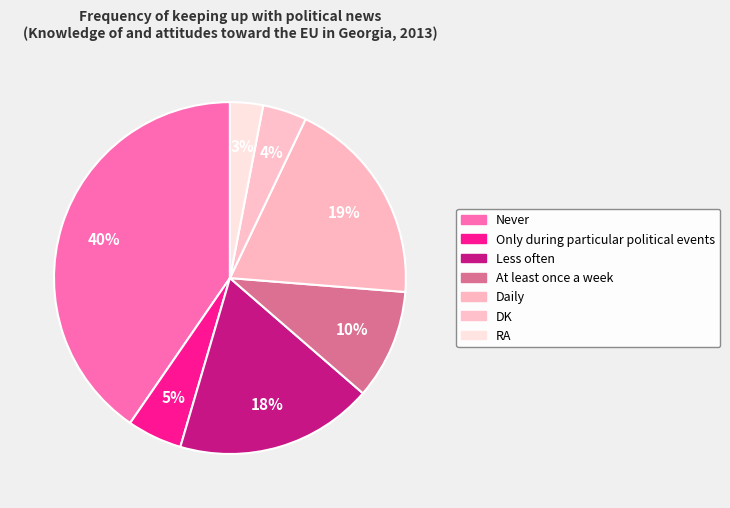

Does any single category account for the majority?

No